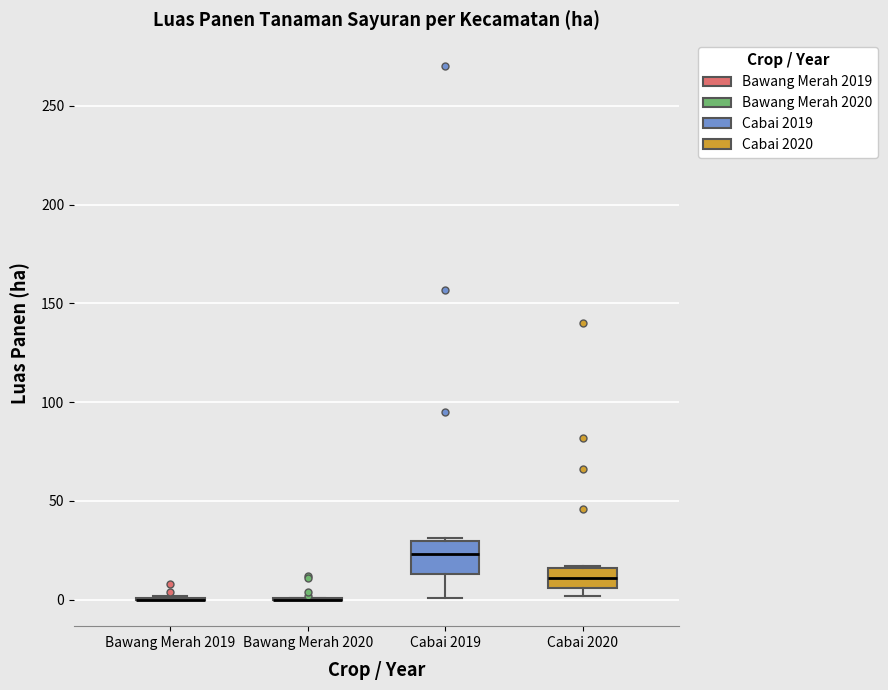

Reading left to right, read every box against the y-axis: the position of its median line, the range the box covers, and the ends of its whiskers. The values are not printed on the chart, so give them approximately, as read against the axis.

Bawang Merah 2019: box collapsed to a line at 0, whiskers 0 to 0
Bawang Merah 2020: box collapsed to a line at 0, whiskers 0 to 0
Cabai 2019: median 25, box 15 to 30, whiskers 0 to 30
Cabai 2020: median 10, box 5 to 15, whiskers 0 to 15